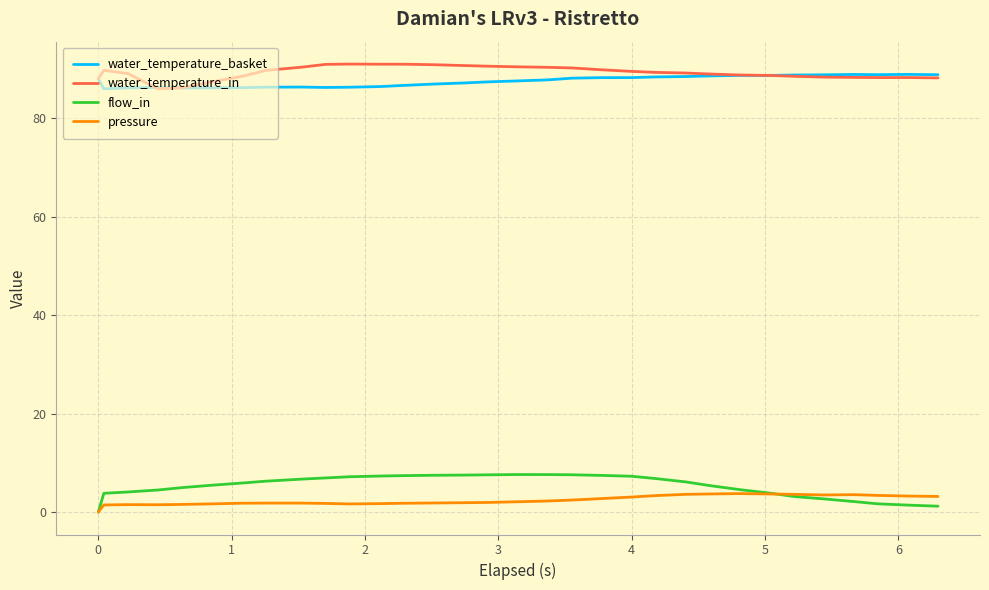

Which series has the widest spread of values?

flow_in